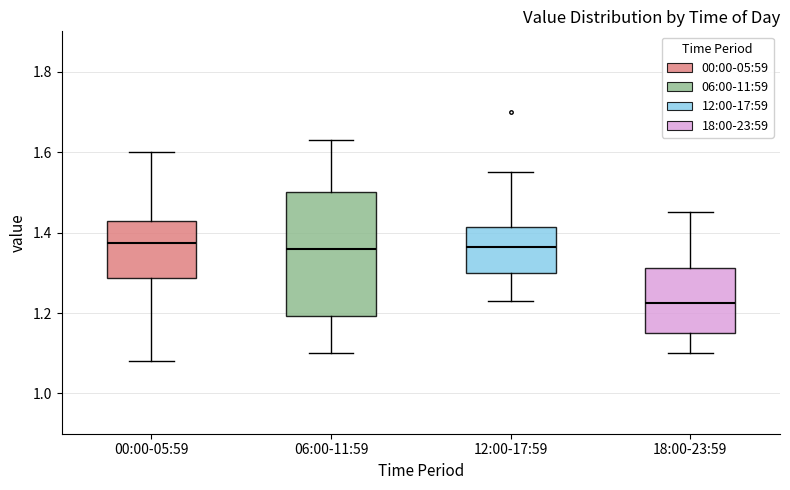

Comparing the boxes themselves (not the whiskers), which one is the tallest?

06:00-11:59